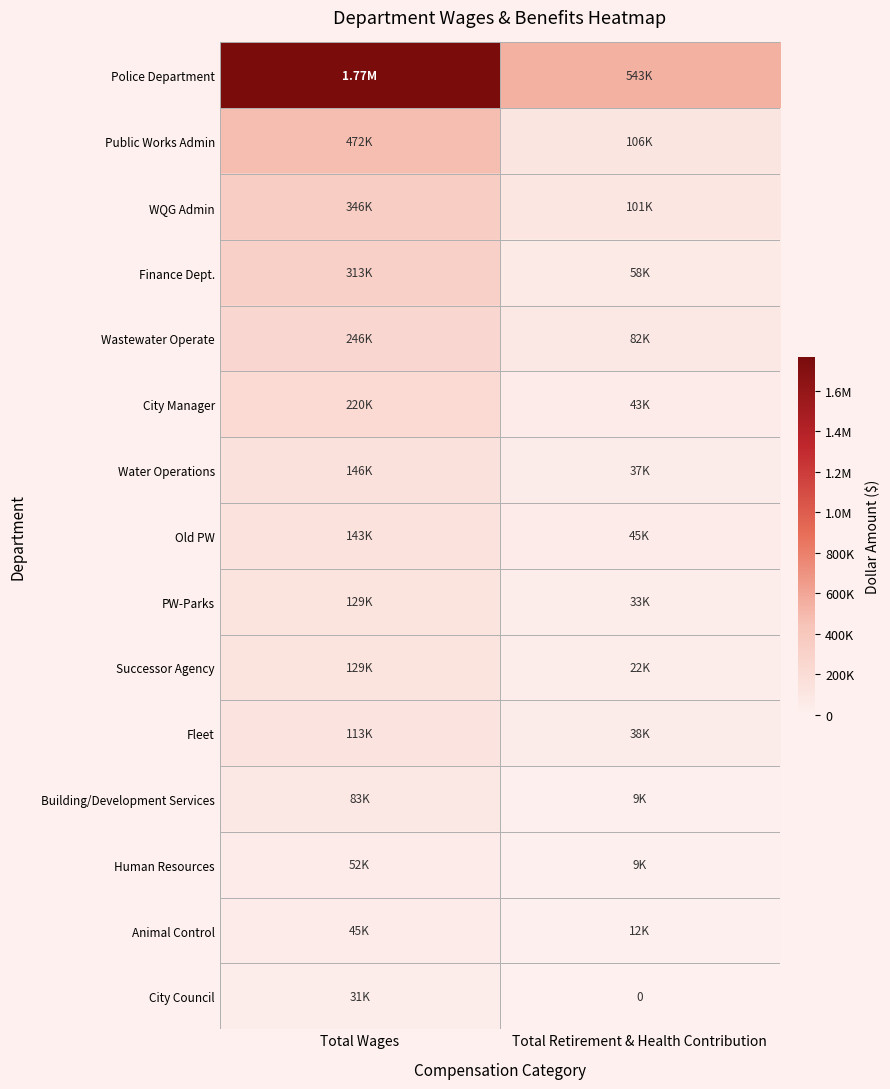

Count the Successor Agency values in the range 22056 to 129012.

2